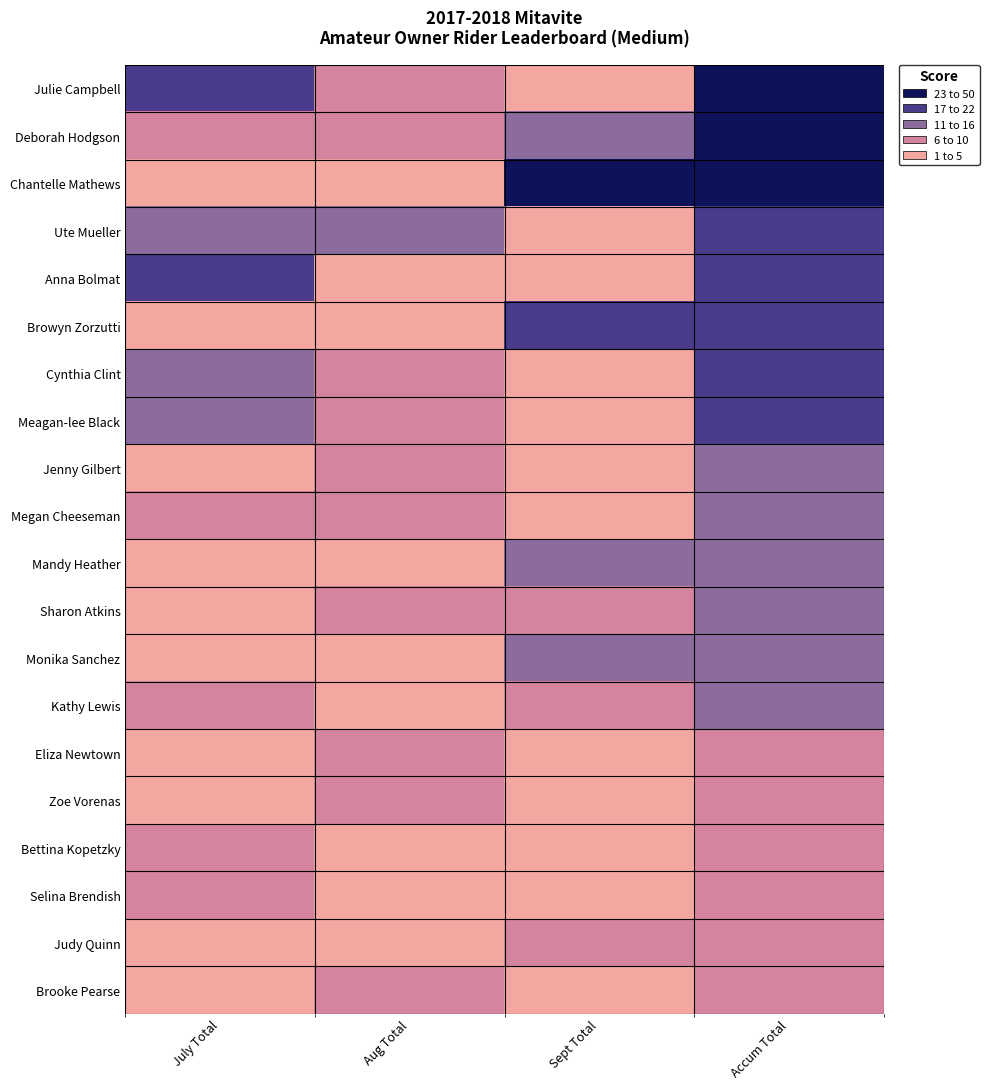

Which has a higher value, Sept Total or July Total?

July Total